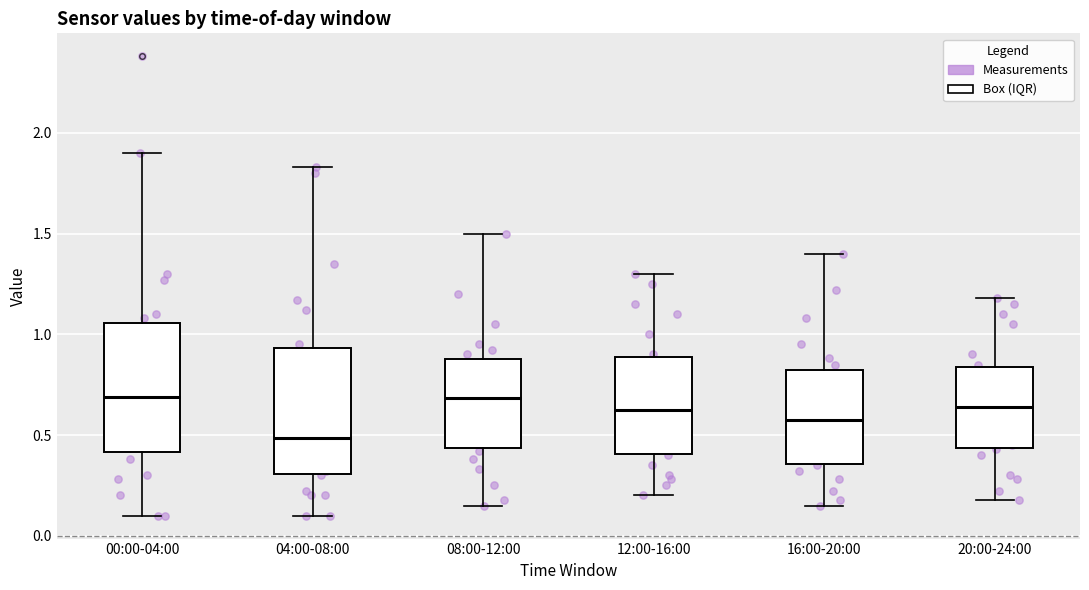

Reading left to right, read every box against the y-axis: the position of its median line, the range the box covers, and the ends of its whiskers. The values are not printed on the chart, so give them approximately, as read against the axis.

00:00-04:00: median 0.70, box 0.40 to 1.05, whiskers 0.10 to 1.90
04:00-08:00: median 0.50, box 0.30 to 0.95, whiskers 0.10 to 1.85
08:00-12:00: median 0.70, box 0.45 to 0.90, whiskers 0.15 to 1.50
12:00-16:00: median 0.65, box 0.40 to 0.90, whiskers 0.20 to 1.30
16:00-20:00: median 0.60, box 0.35 to 0.85, whiskers 0.15 to 1.40
20:00-24:00: median 0.65, box 0.45 to 0.85, whiskers 0.20 to 1.20